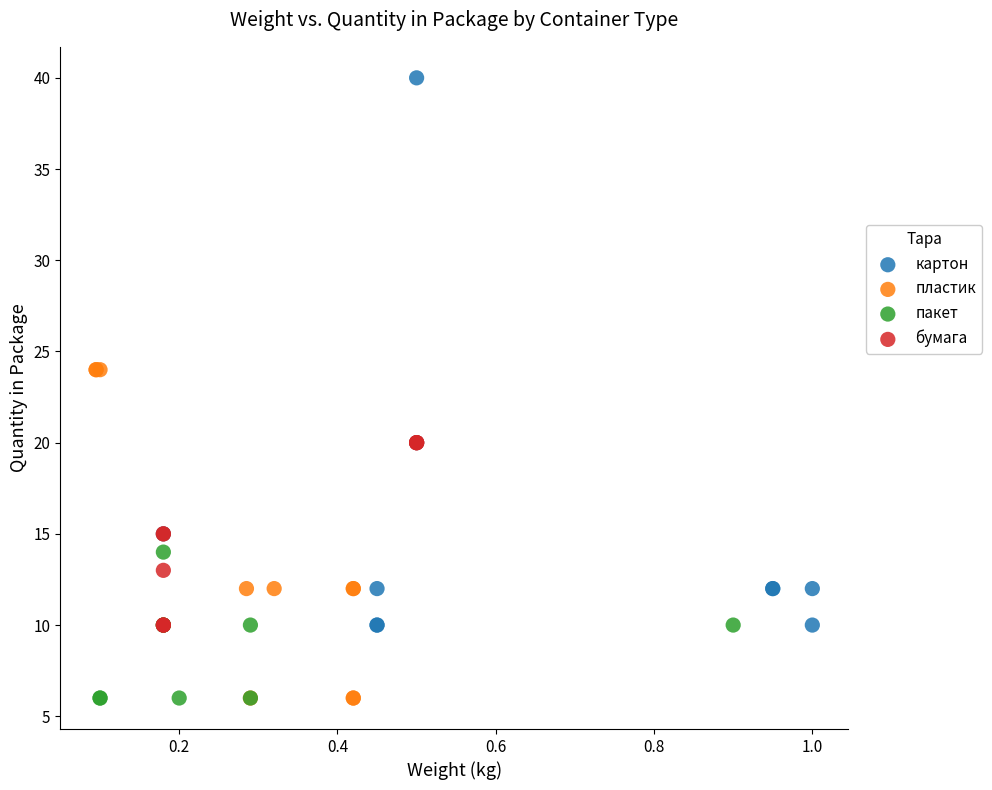

What are all the series names shown in the legend?

картон, пластик, пакет, бумага